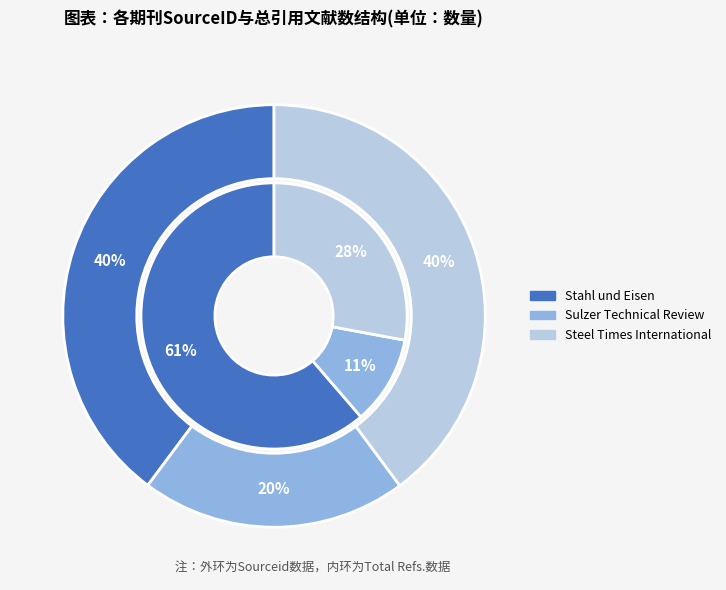

Is it true that Steel Times International is 40% of the pie?

True